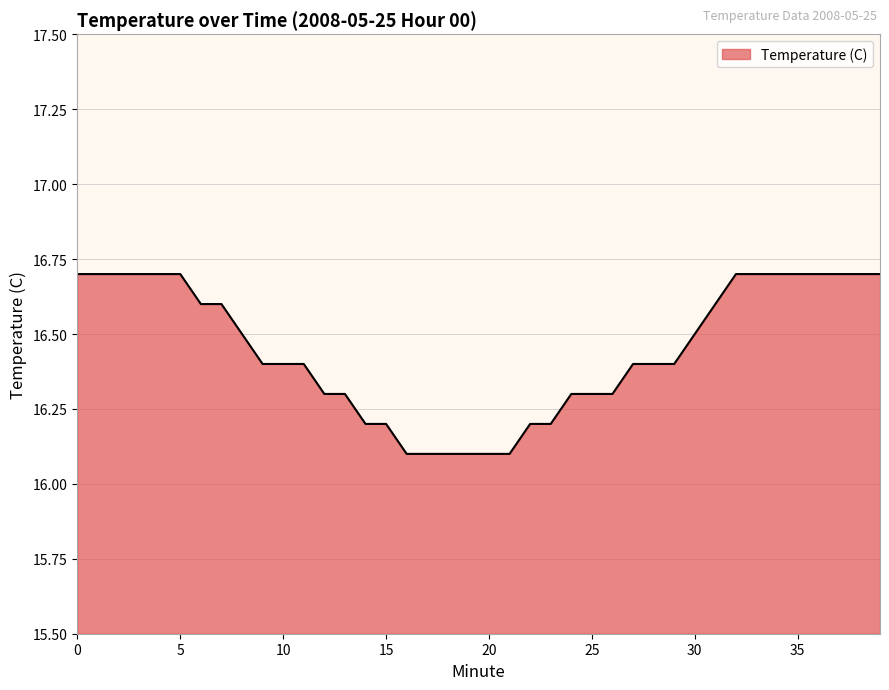

What is the greatest value displayed?

16.7